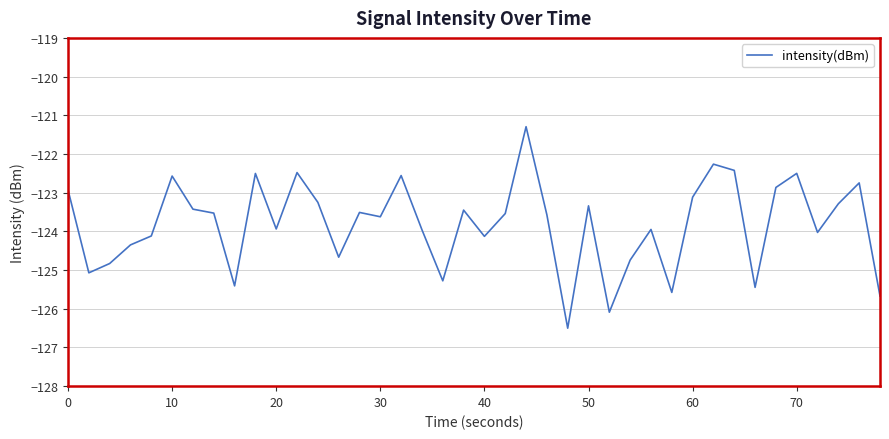

What is the difference between the maximum and minimum values?

5.2